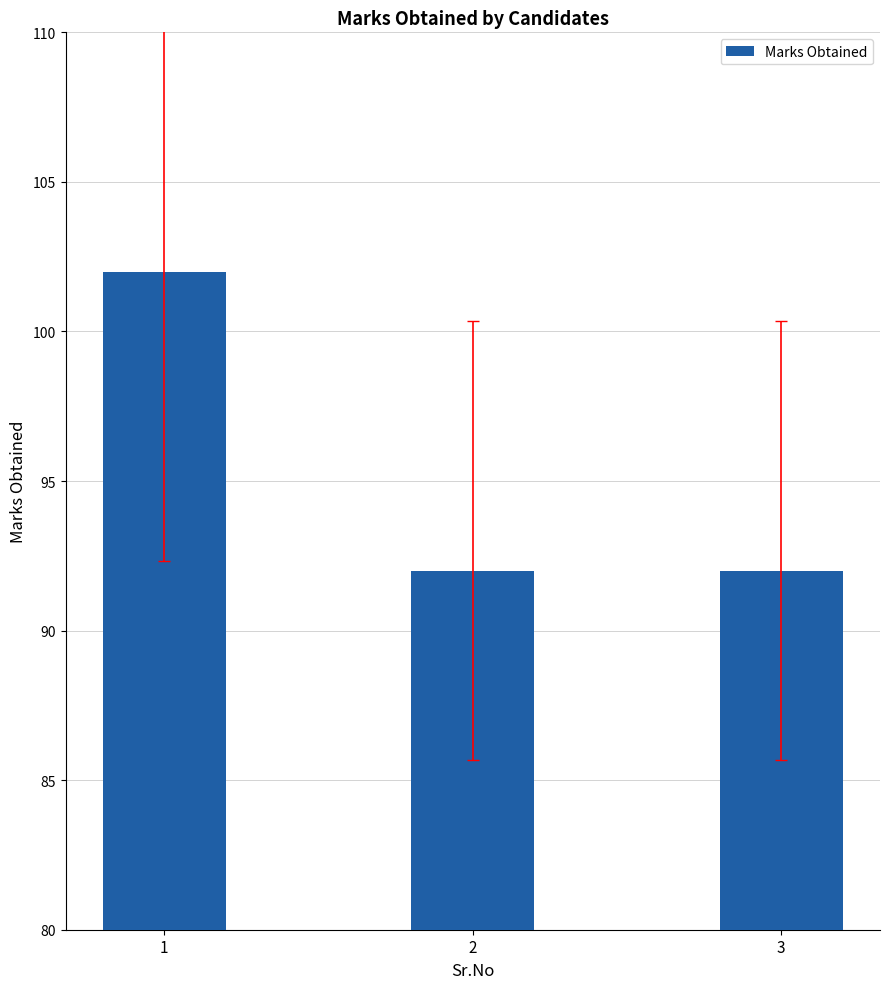

Reading right to left, extract all data points from this chart.

92	92	102